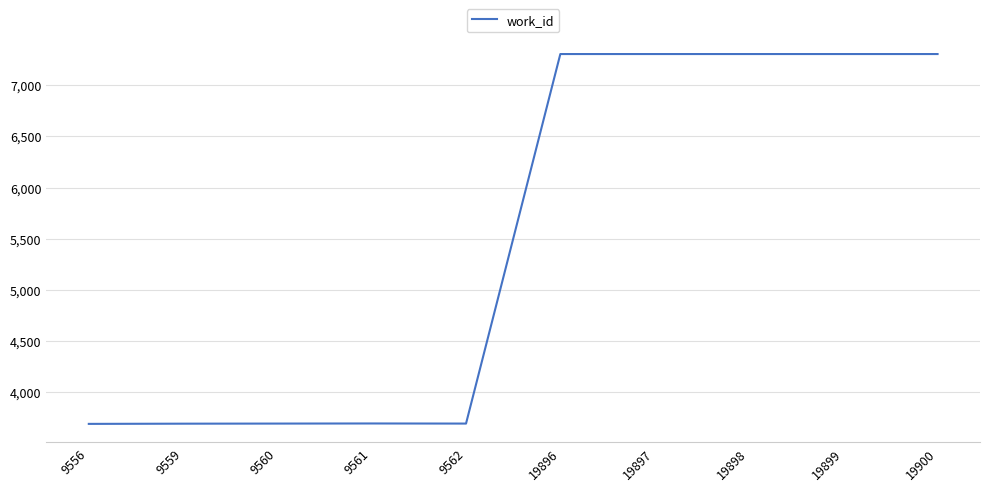

What is the greatest value displayed?

7304